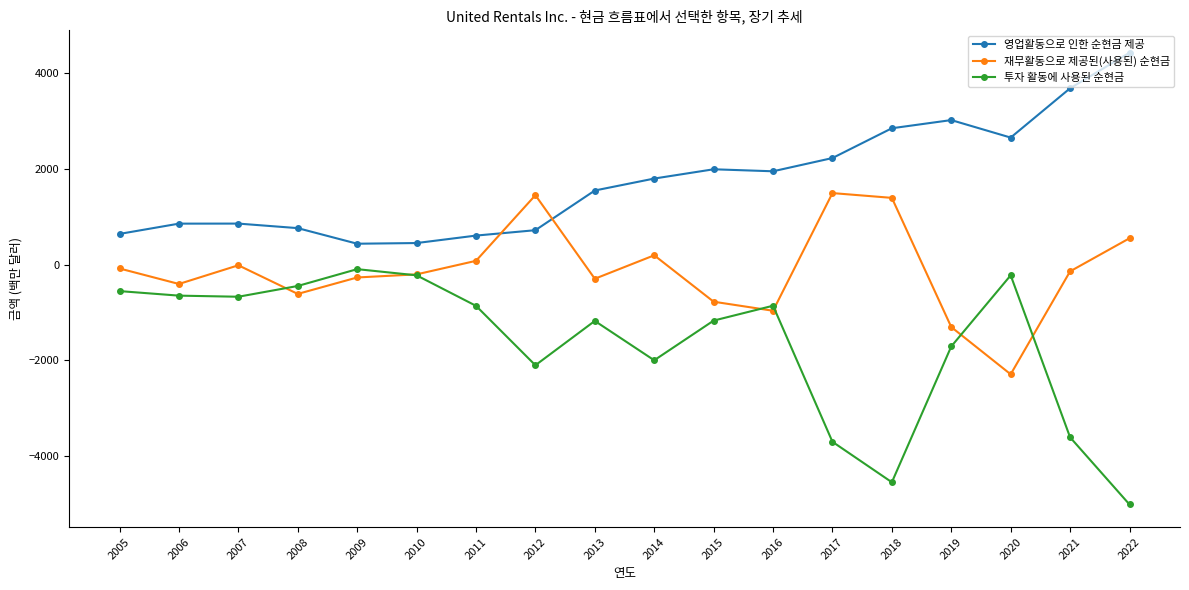

What is the difference between the maximum and minimum values in the 재무활동으로 제공된(사용된) 순현금 series?

3790